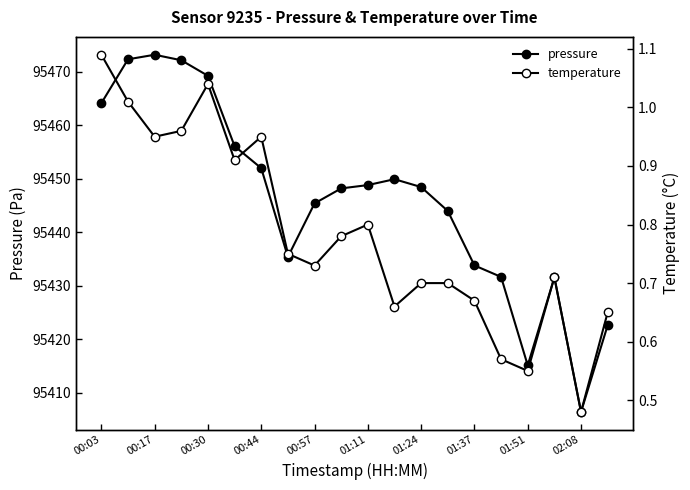

How many data points does each series have?

20